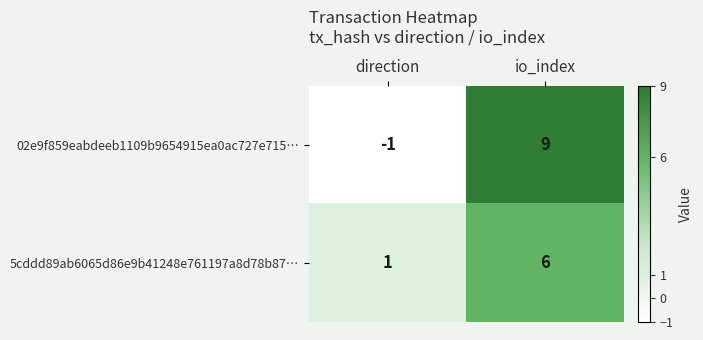

The value of 02e9f859eabdeeb1109b9654915ea0ac727e715… at io_index is 9. True or false?

True